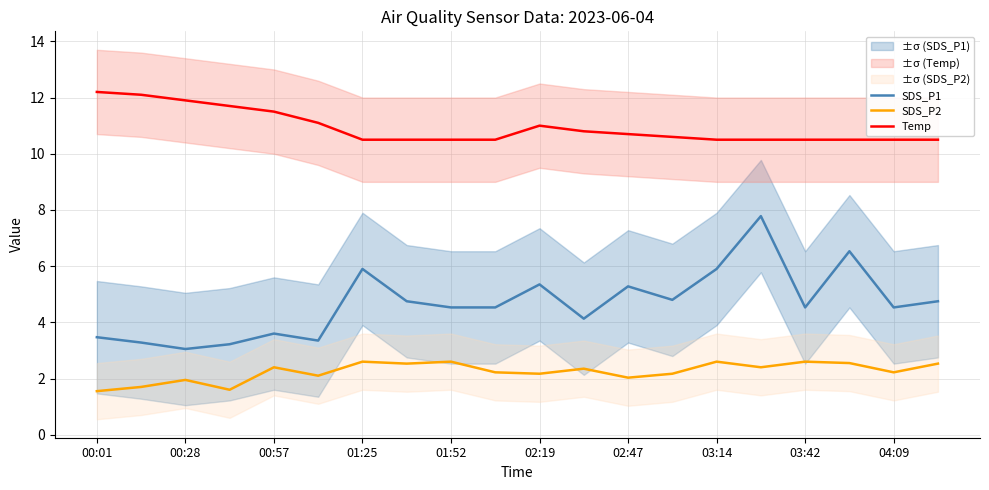

True or false: Temp has a value of 11.9 at 00:28.

True